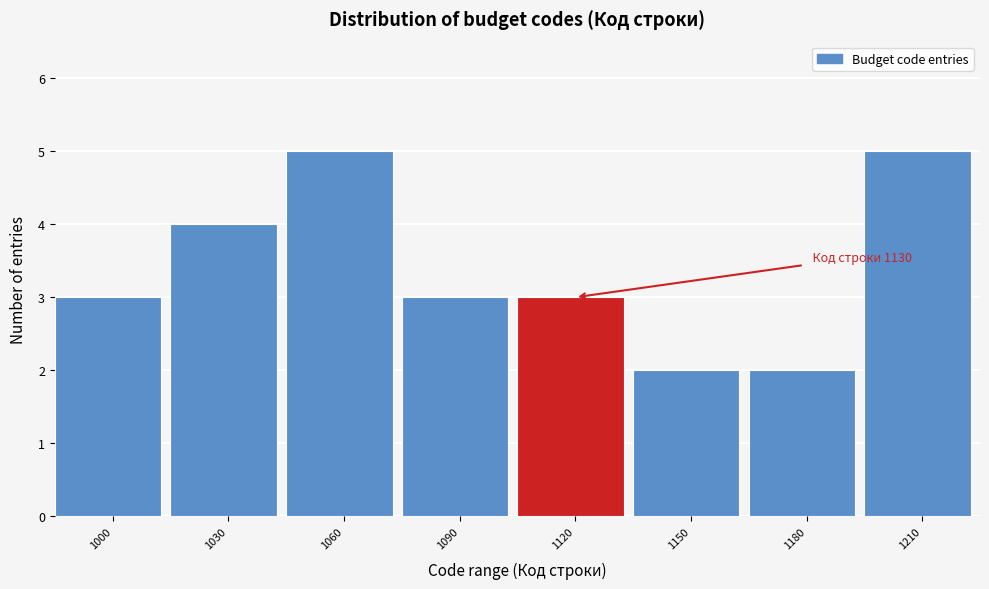

Reading left to right, transcribe all the data shown in this chart.

1000=3	1030=4	1060=5	1090=3	1120=3	1150=2	1180=2	1210=5